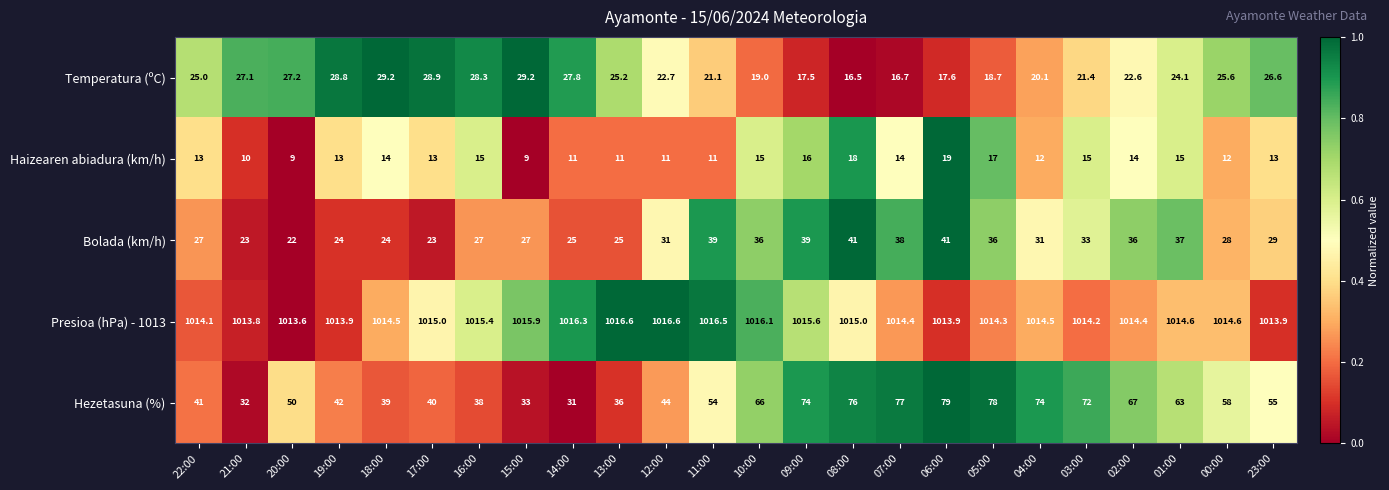

What is the difference between the Hezetasuna (%) values at 22:00 and 04:00?

33.0